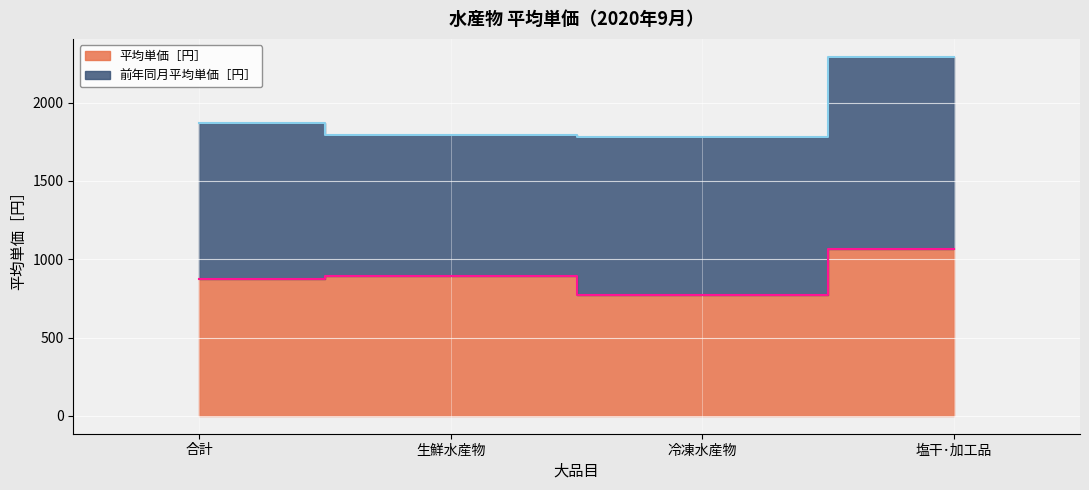

Which has a higher value, 生鮮水産物 or 塩干･加工品?

塩干･加工品